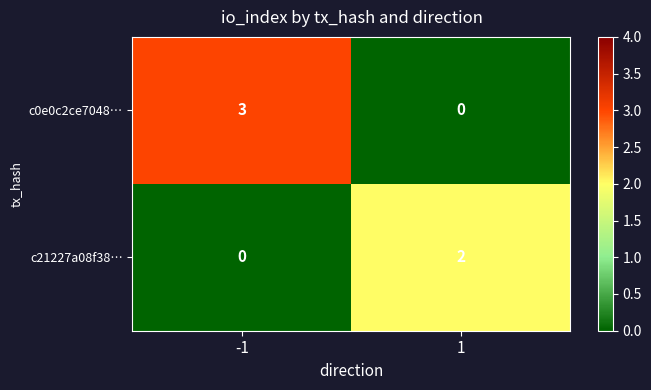

The c0e0c2ce7048… series shows 1 at -1. True or false?

False